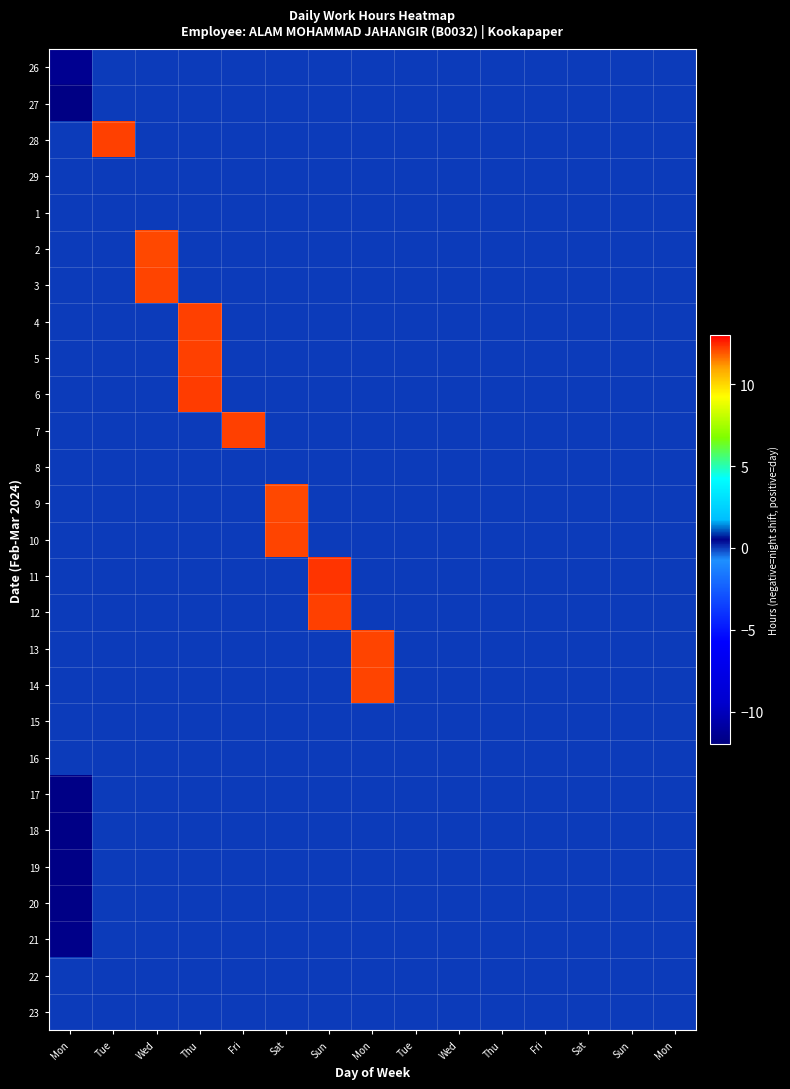

Reading right to left, what are all the values shown in this chart?

26: Mon=0.0	Sun=0.0	Sat=0.0	Fri=0.0	Thu=0.0	Wed=0.0	Tue=0.0	Mon=0.0	Sun=0.0	Sat=0.0	Fri=0.0	Thu=0.0	Wed=0.0	Tue=0.0	Mon=-11.4
27: Mon=0.0	Sun=0.0	Sat=0.0	Fri=0.0	Thu=0.0	Wed=0.0	Tue=0.0	Mon=0.0	Sun=0.0	Sat=0.0	Fri=0.0	Thu=0.0	Wed=0.0	Tue=0.0	Mon=-11.8
28: Mon=0.0	Sun=0.0	Sat=0.0	Fri=0.0	Thu=0.0	Wed=0.0	Tue=0.0	Mon=0.0	Sun=0.0	Sat=0.0	Fri=0.0	Thu=0.0	Wed=0.0	Tue=12.2	Mon=0.0
29: Mon=0.0	Sun=0.0	Sat=0.0	Fri=0.0	Thu=0.0	Wed=0.0	Tue=0.0	Mon=0.0	Sun=0.0	Sat=0.0	Fri=0.0	Thu=0.0	Wed=0.0	Tue=0.0	Mon=0.0
1: Mon=0.0	Sun=0.0	Sat=0.0	Fri=0.0	Thu=0.0	Wed=0.0	Tue=0.0	Mon=0.0	Sun=0.0	Sat=0.0	Fri=0.0	Thu=0.0	Wed=0.0	Tue=0.0	Mon=0.0
2: Mon=0.0	Sun=0.0	Sat=0.0	Fri=0.0	Thu=0.0	Wed=0.0	Tue=0.0	Mon=0.0	Sun=0.0	Sat=0.0	Fri=0.0	Thu=0.0	Wed=12.1	Tue=0.0	Mon=0.0
3: Mon=0.0	Sun=0.0	Sat=0.0	Fri=0.0	Thu=0.0	Wed=0.0	Tue=0.0	Mon=0.0	Sun=0.0	Sat=0.0	Fri=0.0	Thu=0.0	Wed=12.1	Tue=0.0	Mon=0.0
4: Mon=0.0	Sun=0.0	Sat=0.0	Fri=0.0	Thu=0.0	Wed=0.0	Tue=0.0	Mon=0.0	Sun=0.0	Sat=0.0	Fri=0.0	Thu=12.2	Wed=0.0	Tue=0.0	Mon=0.0
5: Mon=0.0	Sun=0.0	Sat=0.0	Fri=0.0	Thu=0.0	Wed=0.0	Tue=0.0	Mon=0.0	Sun=0.0	Sat=0.0	Fri=0.0	Thu=12.2	Wed=0.0	Tue=0.0	Mon=0.0
6: Mon=0.0	Sun=0.0	Sat=0.0	Fri=0.0	Thu=0.0	Wed=0.0	Tue=0.0	Mon=0.0	Sun=0.0	Sat=0.0	Fri=0.0	Thu=12.2	Wed=0.0	Tue=0.0	Mon=0.0
7: Mon=0.0	Sun=0.0	Sat=0.0	Fri=0.0	Thu=0.0	Wed=0.0	Tue=0.0	Mon=0.0	Sun=0.0	Sat=0.0	Fri=12.2	Thu=0.0	Wed=0.0	Tue=0.0	Mon=0.0
8: Mon=0.0	Sun=0.0	Sat=0.0	Fri=0.0	Thu=0.0	Wed=0.0	Tue=0.0	Mon=0.0	Sun=0.0	Sat=0.0	Fri=0.0	Thu=0.0	Wed=0.0	Tue=0.0	Mon=0.0
9: Mon=0.0	Sun=0.0	Sat=0.0	Fri=0.0	Thu=0.0	Wed=0.0	Tue=0.0	Mon=0.0	Sun=0.0	Sat=12.1	Fri=0.0	Thu=0.0	Wed=0.0	Tue=0.0	Mon=0.0
10: Mon=0.0	Sun=0.0	Sat=0.0	Fri=0.0	Thu=0.0	Wed=0.0	Tue=0.0	Mon=0.0	Sun=0.0	Sat=12.1	Fri=0.0	Thu=0.0	Wed=0.0	Tue=0.0	Mon=0.0
11: Mon=0.0	Sun=0.0	Sat=0.0	Fri=0.0	Thu=0.0	Wed=0.0	Tue=0.0	Mon=0.0	Sun=12.3	Sat=0.0	Fri=0.0	Thu=0.0	Wed=0.0	Tue=0.0	Mon=0.0
12: Mon=0.0	Sun=0.0	Sat=0.0	Fri=0.0	Thu=0.0	Wed=0.0	Tue=0.0	Mon=0.0	Sun=12.2	Sat=0.0	Fri=0.0	Thu=0.0	Wed=0.0	Tue=0.0	Mon=0.0
13: Mon=0.0	Sun=0.0	Sat=0.0	Fri=0.0	Thu=0.0	Wed=0.0	Tue=0.0	Mon=12.2	Sun=0.0	Sat=0.0	Fri=0.0	Thu=0.0	Wed=0.0	Tue=0.0	Mon=0.0
14: Mon=0.0	Sun=0.0	Sat=0.0	Fri=0.0	Thu=0.0	Wed=0.0	Tue=0.0	Mon=12.2	Sun=0.0	Sat=0.0	Fri=0.0	Thu=0.0	Wed=0.0	Tue=0.0	Mon=0.0
15: Mon=0.0	Sun=0.0	Sat=0.0	Fri=0.0	Thu=0.0	Wed=0.0	Tue=0.0	Mon=0.0	Sun=0.0	Sat=0.0	Fri=0.0	Thu=0.0	Wed=0.0	Tue=0.0	Mon=0.0
16: Mon=0.0	Sun=0.0	Sat=0.0	Fri=0.0	Thu=0.0	Wed=0.0	Tue=0.0	Mon=0.0	Sun=0.0	Sat=0.0	Fri=0.0	Thu=0.0	Wed=0.0	Tue=0.0	Mon=0.0
17: Mon=0.0	Sun=0.0	Sat=0.0	Fri=0.0	Thu=0.0	Wed=0.0	Tue=0.0	Mon=0.0	Sun=0.0	Sat=0.0	Fri=0.0	Thu=0.0	Wed=0.0	Tue=0.0	Mon=-11.8
18: Mon=0.0	Sun=0.0	Sat=0.0	Fri=0.0	Thu=0.0	Wed=0.0	Tue=0.0	Mon=0.0	Sun=0.0	Sat=0.0	Fri=0.0	Thu=0.0	Wed=0.0	Tue=0.0	Mon=-11.8
19: Mon=0.0	Sun=0.0	Sat=0.0	Fri=0.0	Thu=0.0	Wed=0.0	Tue=0.0	Mon=0.0	Sun=0.0	Sat=0.0	Fri=0.0	Thu=0.0	Wed=0.0	Tue=0.0	Mon=-11.8
20: Mon=0.0	Sun=0.0	Sat=0.0	Fri=0.0	Thu=0.0	Wed=0.0	Tue=0.0	Mon=0.0	Sun=0.0	Sat=0.0	Fri=0.0	Thu=0.0	Wed=0.0	Tue=0.0	Mon=-11.8
21: Mon=0.0	Sun=0.0	Sat=0.0	Fri=0.0	Thu=0.0	Wed=0.0	Tue=0.0	Mon=0.0	Sun=0.0	Sat=0.0	Fri=0.0	Thu=0.0	Wed=0.0	Tue=0.0	Mon=-11.7
22: Mon=0.0	Sun=0.0	Sat=0.0	Fri=0.0	Thu=0.0	Wed=0.0	Tue=0.0	Mon=0.0	Sun=0.0	Sat=0.0	Fri=0.0	Thu=0.0	Wed=0.0	Tue=0.0	Mon=0.0
23: Mon=0.0	Sun=0.0	Sat=0.0	Fri=0.0	Thu=0.0	Wed=0.0	Tue=0.0	Mon=0.0	Sun=0.0	Sat=0.0	Fri=0.0	Thu=0.0	Wed=0.0	Tue=0.0	Mon=0.0